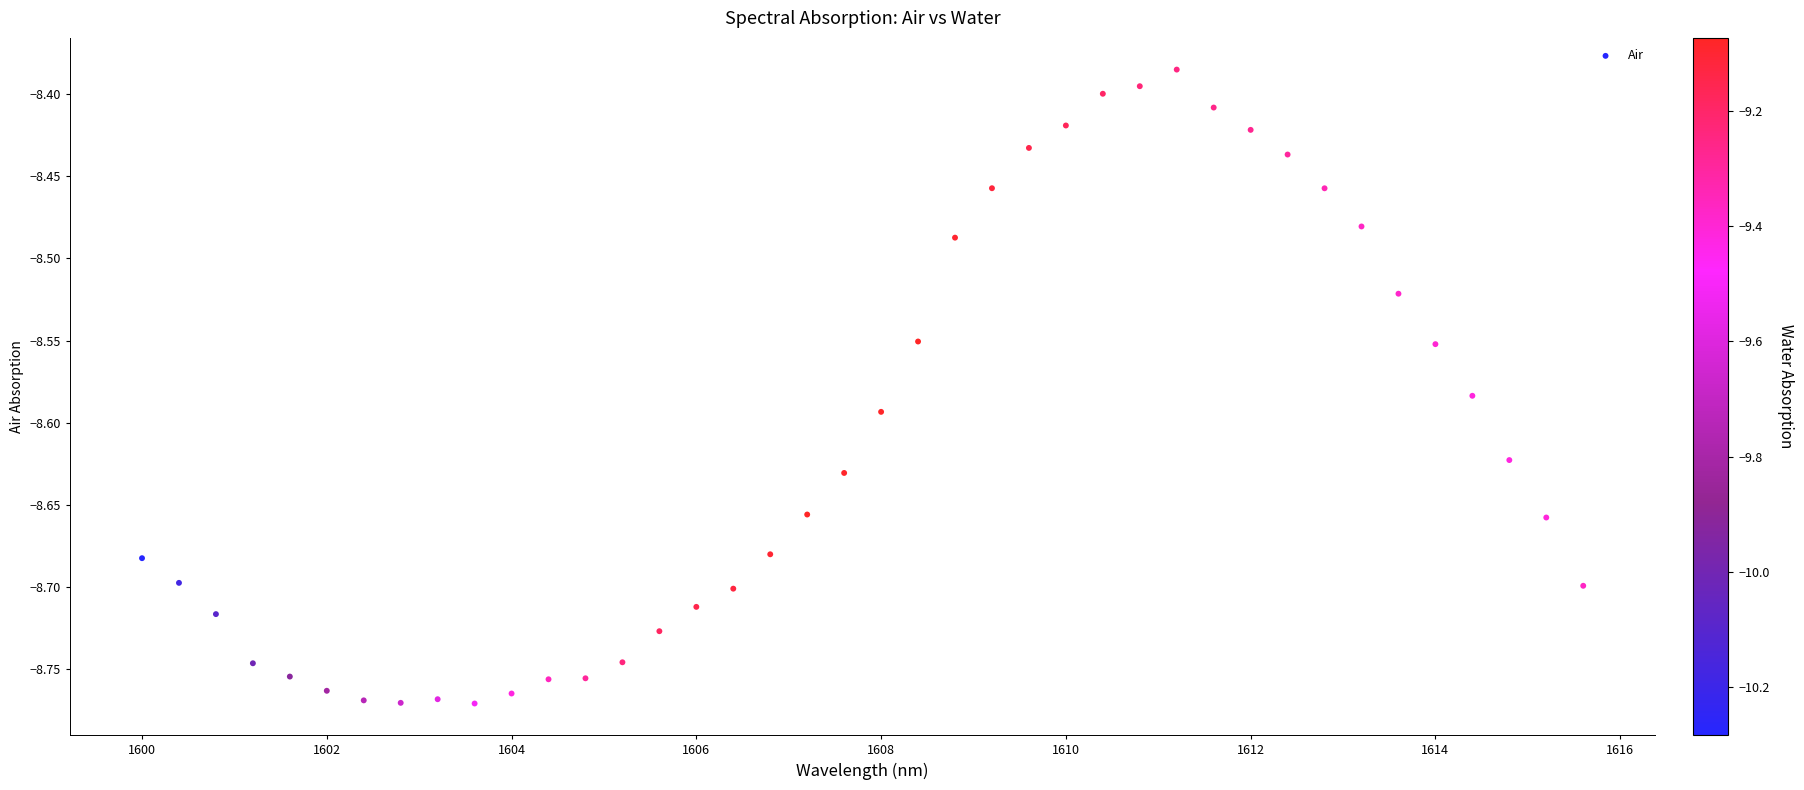

What is the range of Y values (max minus min)?

0.4